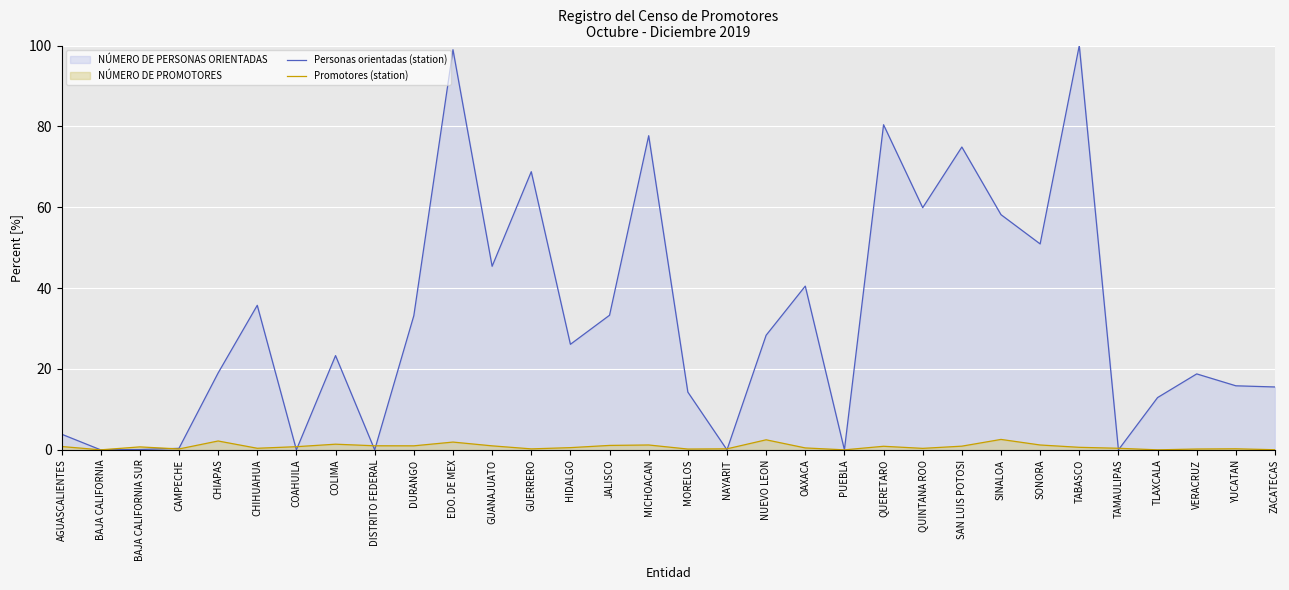

What is the difference between the maximum and second lowest values in the Promotores (station) series?

2.6